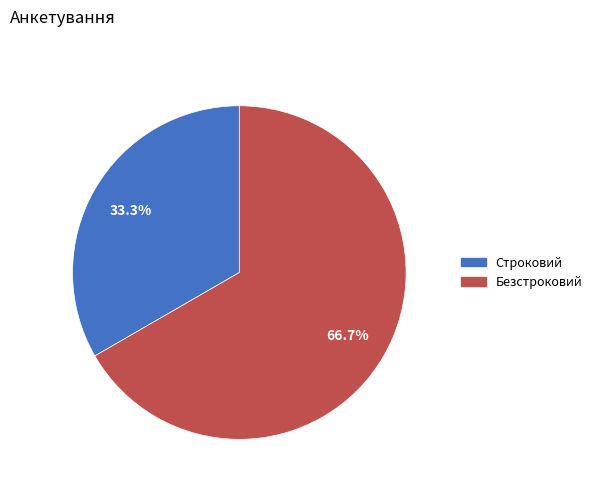

True or false: Безстроковий accounts for 67% of the total.

True